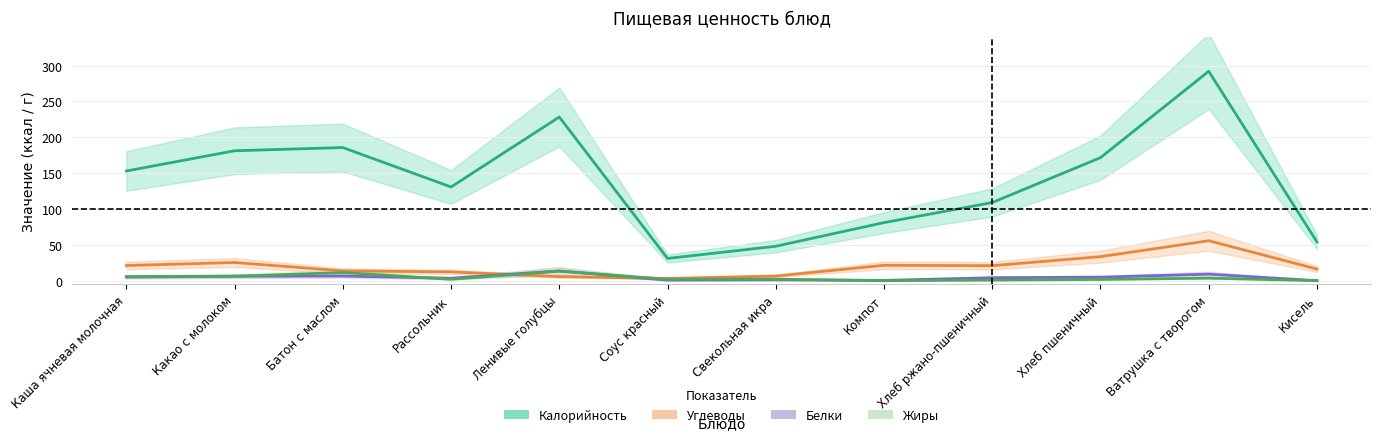

What is the total value across all series at Какао с молоком?

218.9